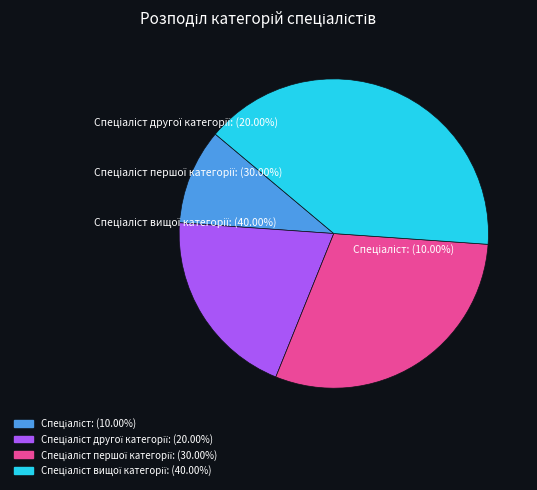

Does any single category account for the majority?

No